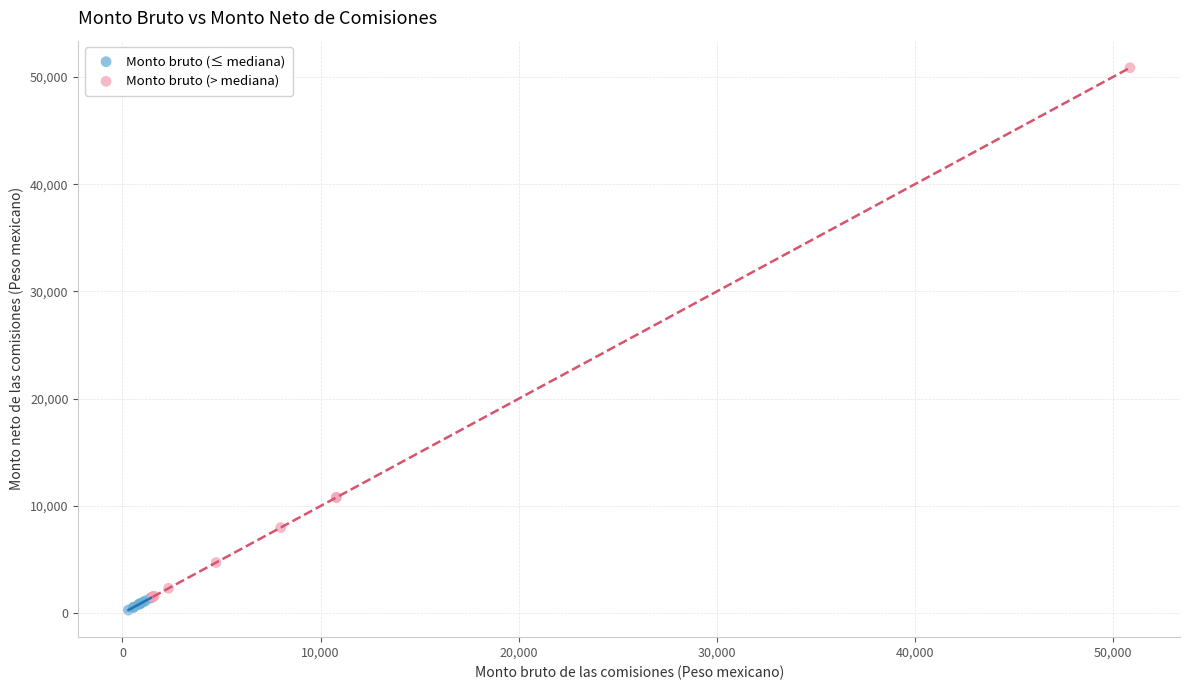

Which series reaches the maximum Y coordinate?

Monto bruto (> mediana)